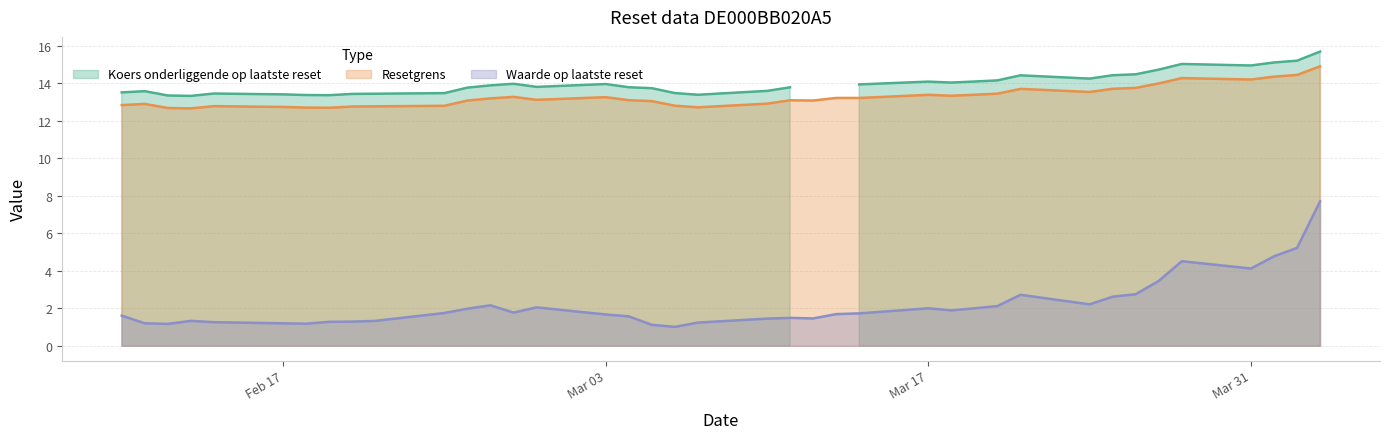

Between 11 and 34, which series saw the biggest shift?

Waarde op laatste reset